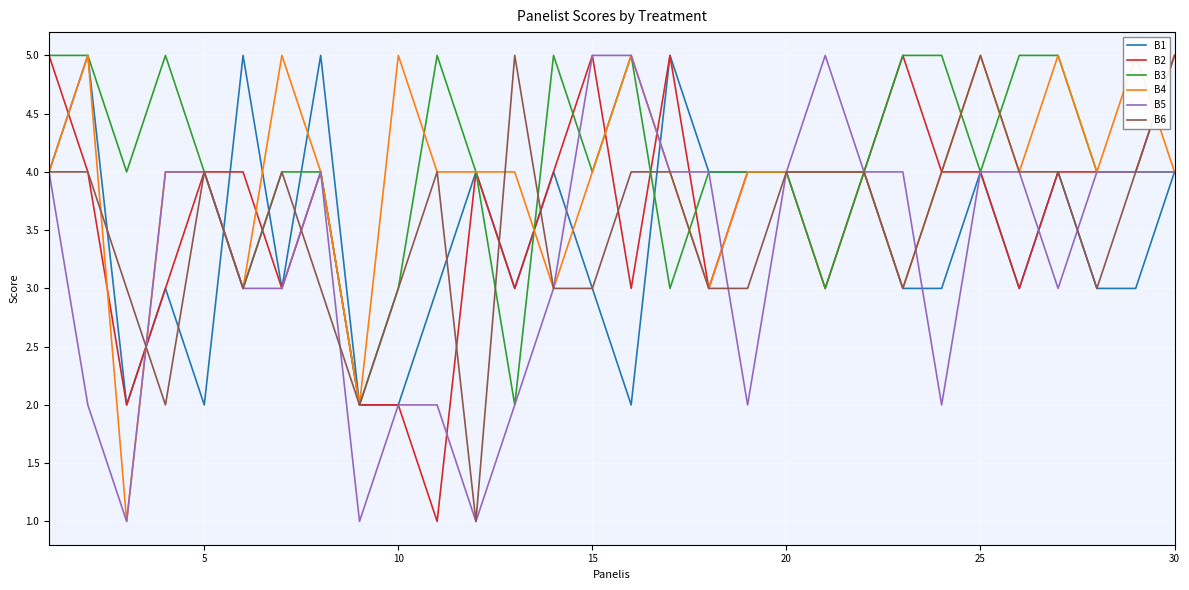

In B3, how many points are higher than both neighbors (excluding endpoints)?

4